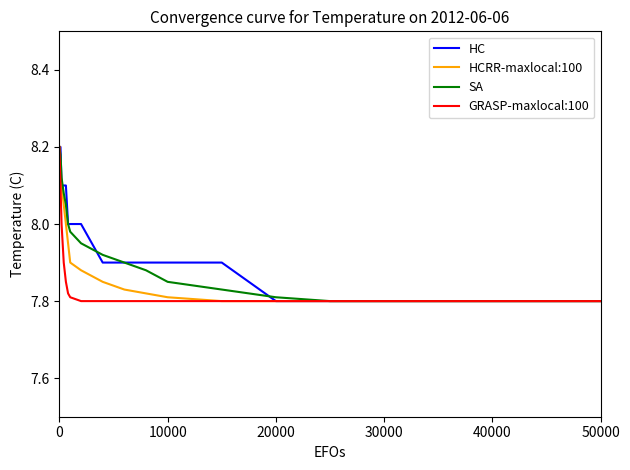

The SA series shows 8.2 at 0. True or false?

True